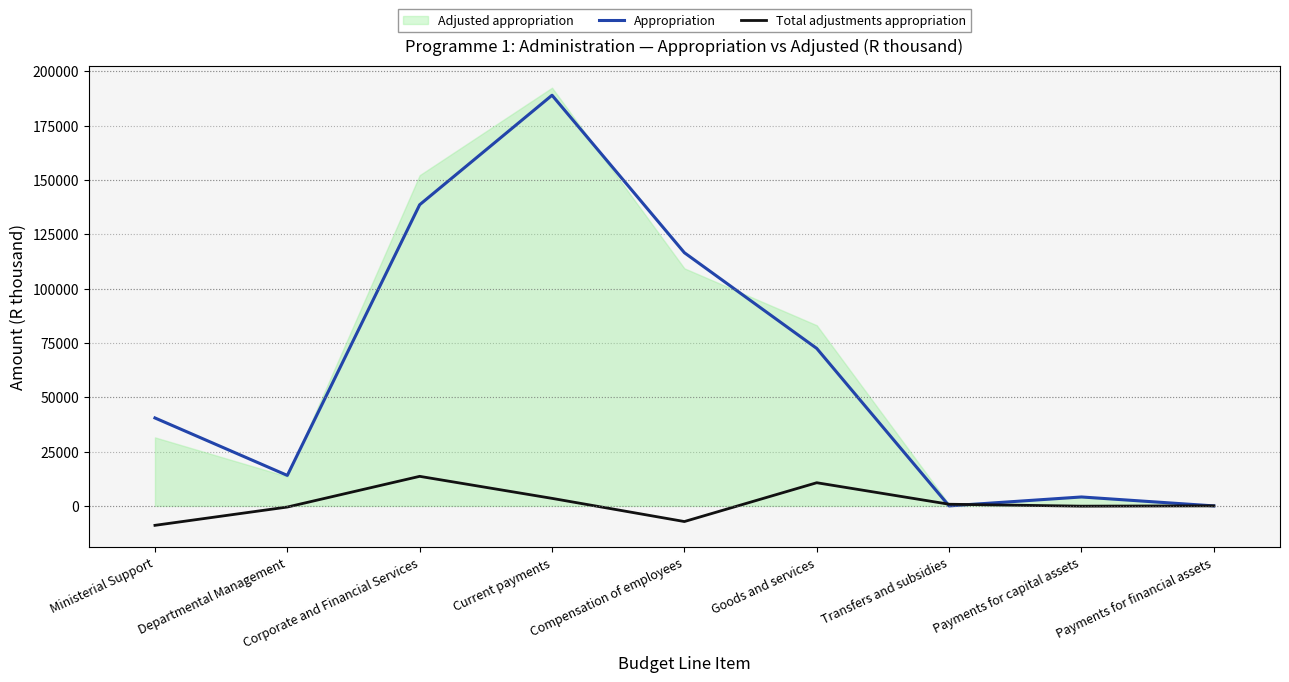

What position from the right is Corporate and Financial Services?

7